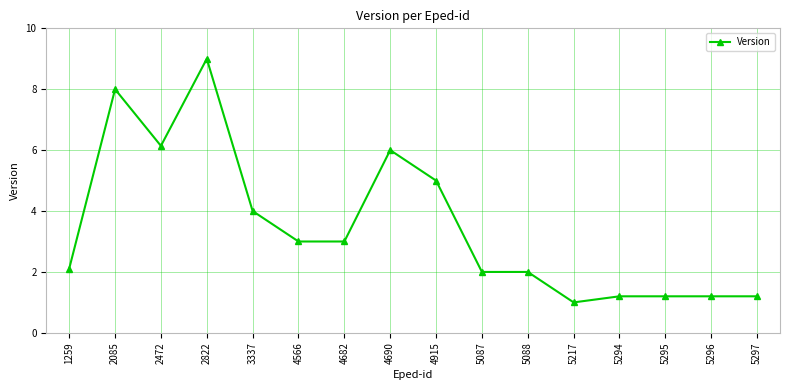

Does the chart display data point markers on the line(s)?

Yes